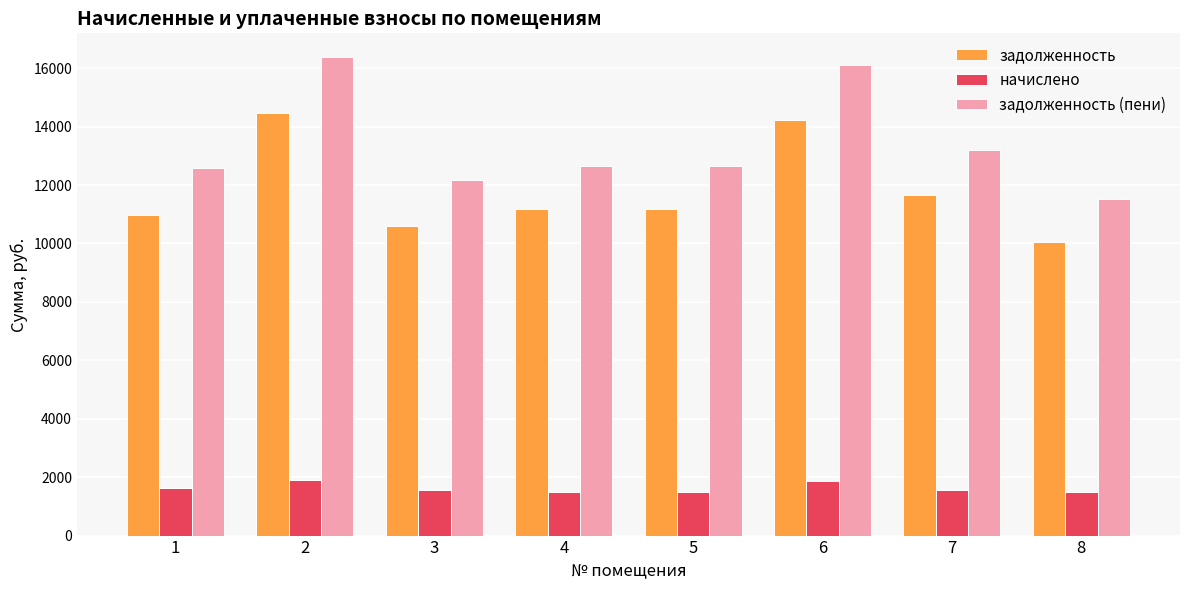

The задолженность (пени) series shows 12650.7 at 5. True or false?

True